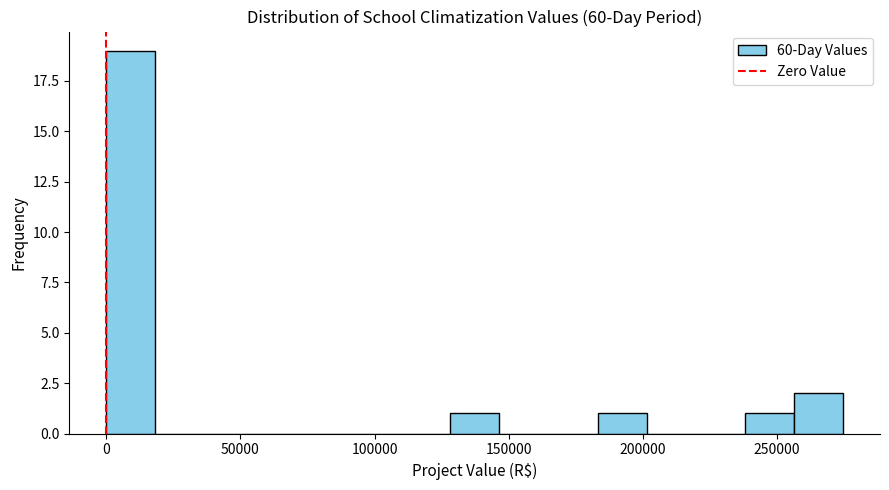

Around what value on the x-axis is the tallest bar? Give the approximate position of its centre, as read against the axis.

10000